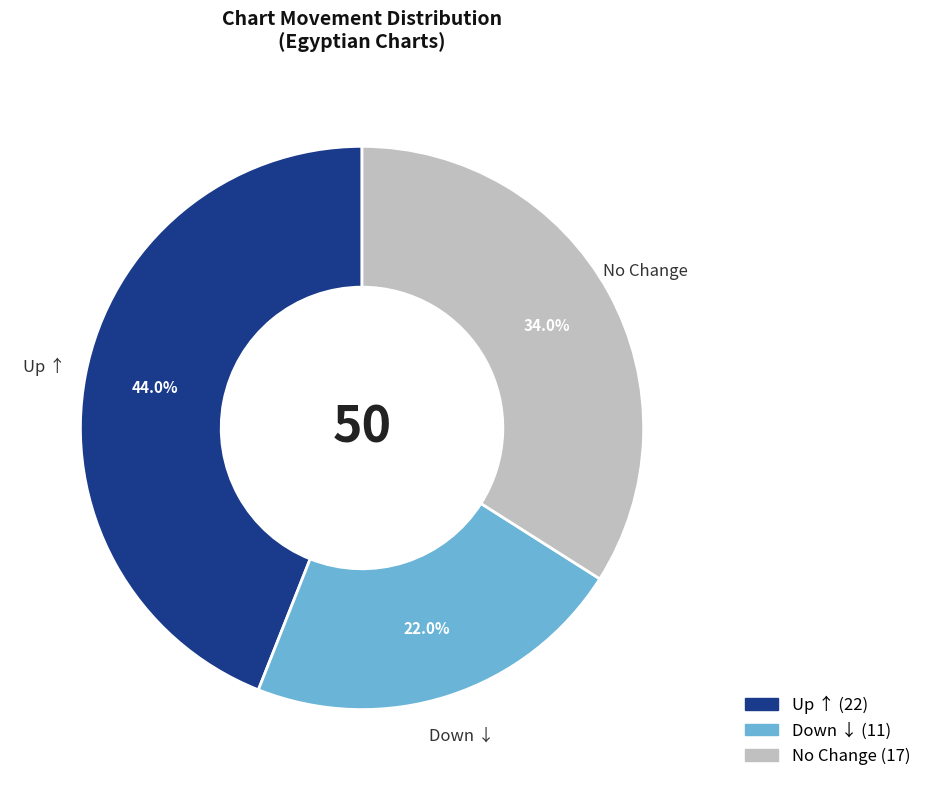

Is there any slice that represents more than half of the pie?

No